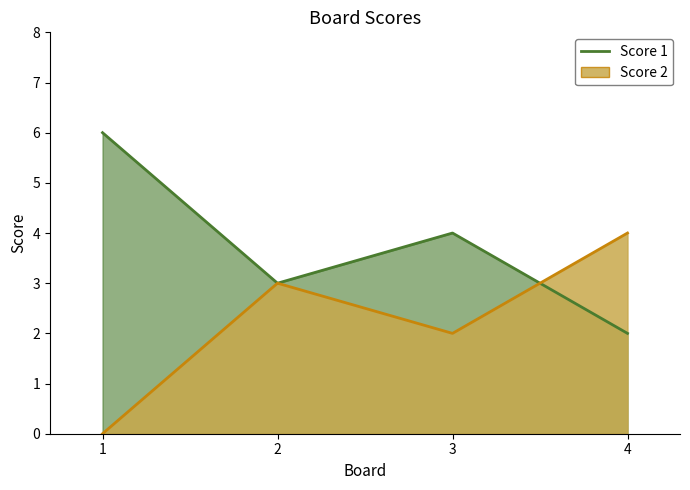

What is the difference between the maximum and minimum values in the Score 2 series?

4